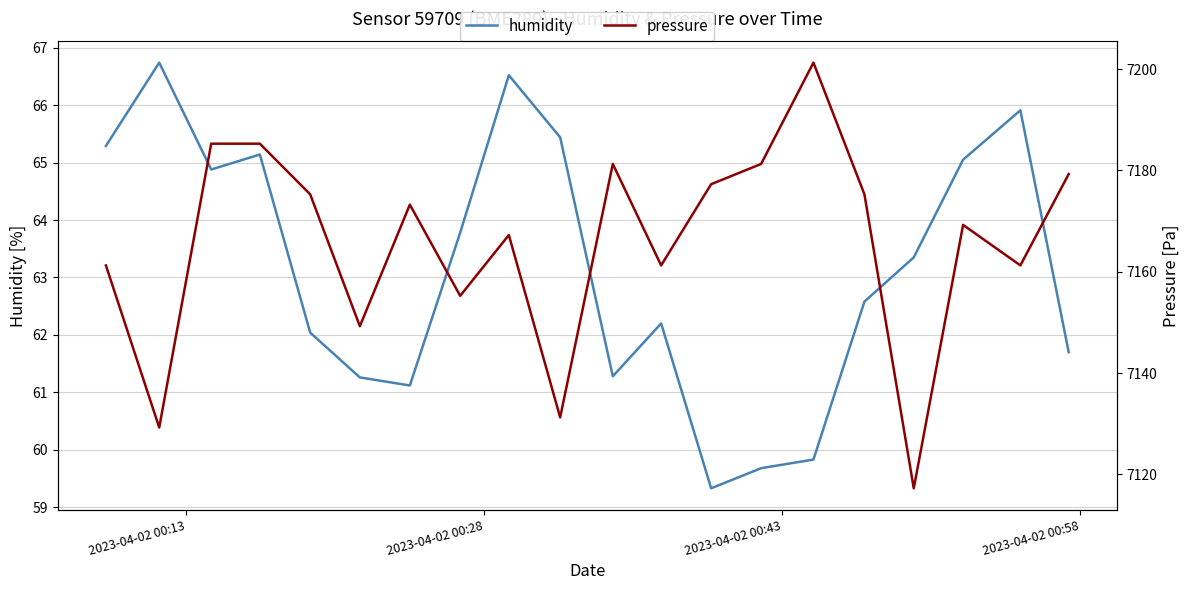

The pressure series shows 2431.8 at 13. True or false?

False